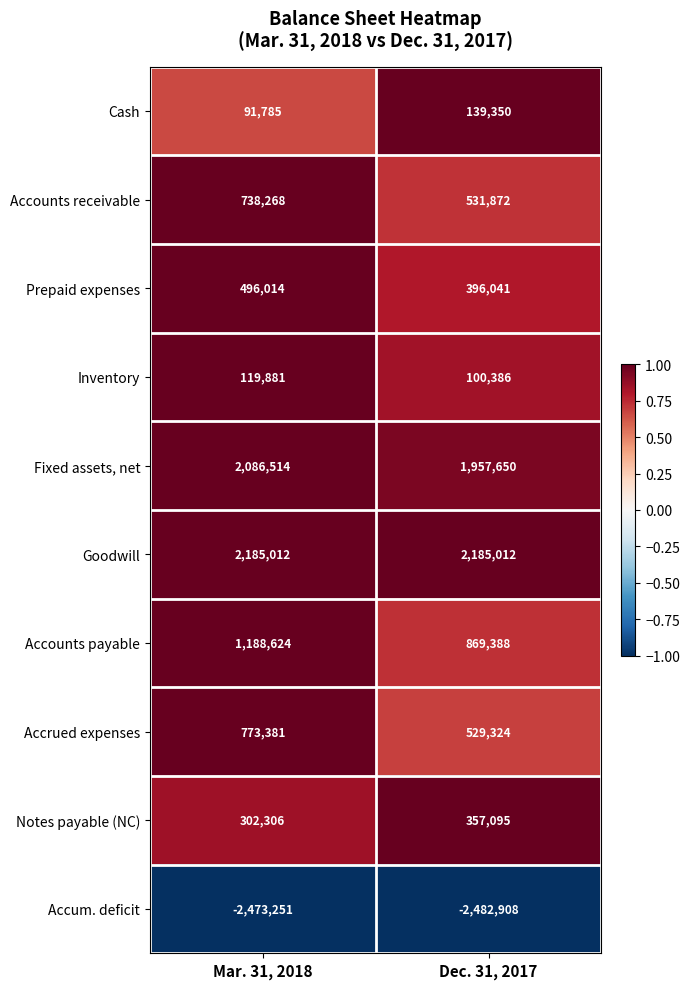

The value of Accounts payable at Dec. 31, 2017 is 1165740. True or false?

False